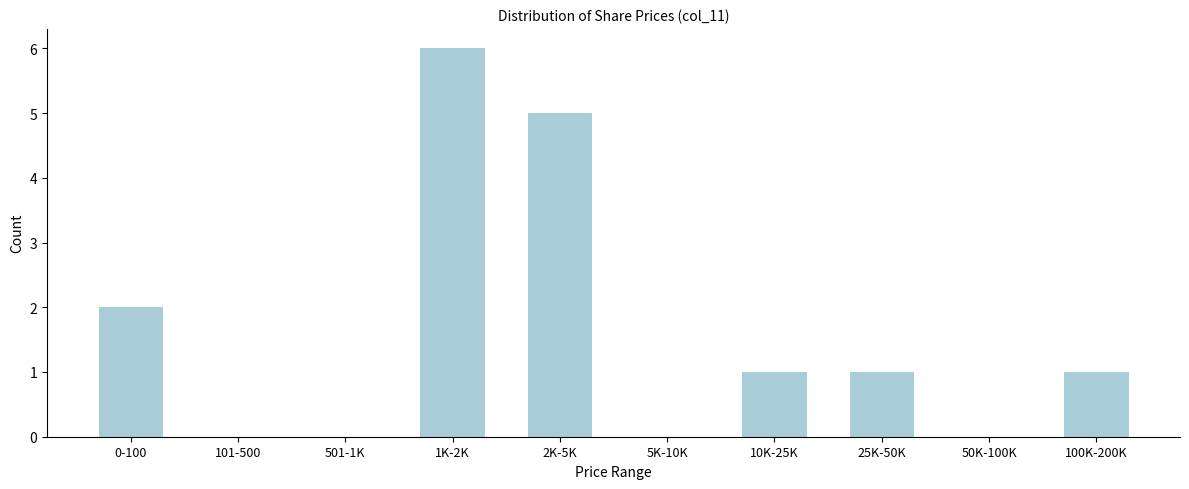

Reading left to right, transcribe all the data shown in this chart.

0-100=2	101-500=0	501-1K=0	1K-2K=6	2K-5K=5	5K-10K=0	10K-25K=1	25K-50K=1	50K-100K=0	100K-200K=1